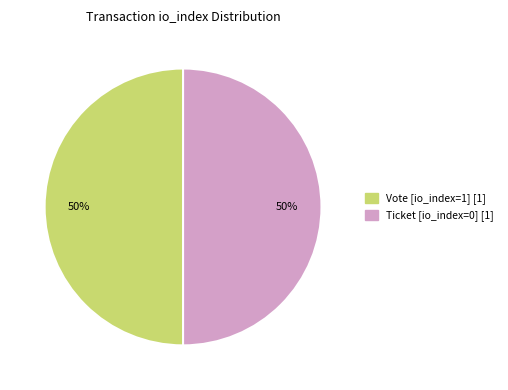

To the nearest percent, what is the average slice percentage?

50%